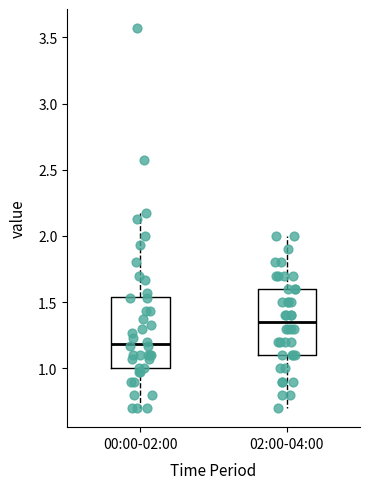

Where is the lower edge of the box for 00:00-02:00 on the y-axis? The values are not printed on the chart, so give them approximately, as read against the axis.

1.00